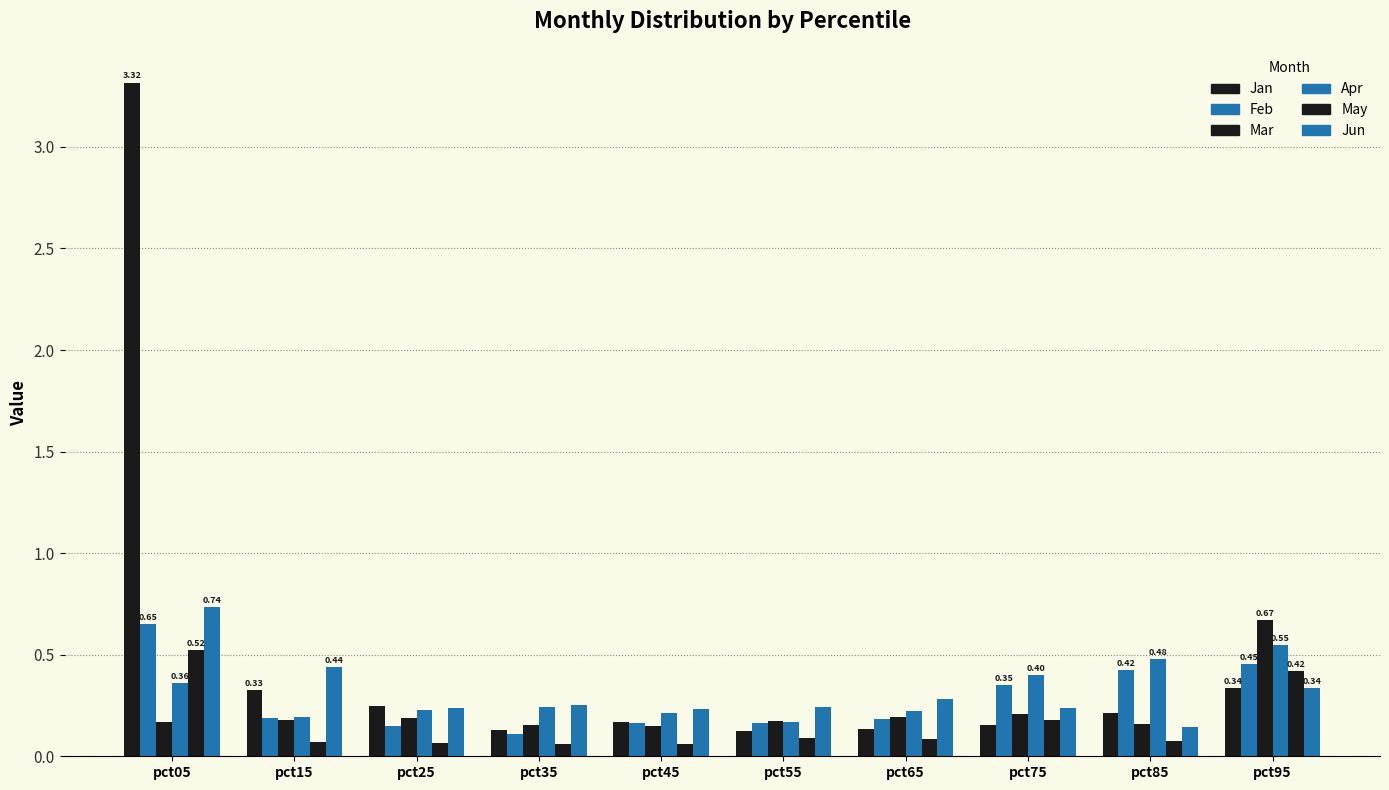

What is the value of the Jun bar at the 8th from the left?

0.2